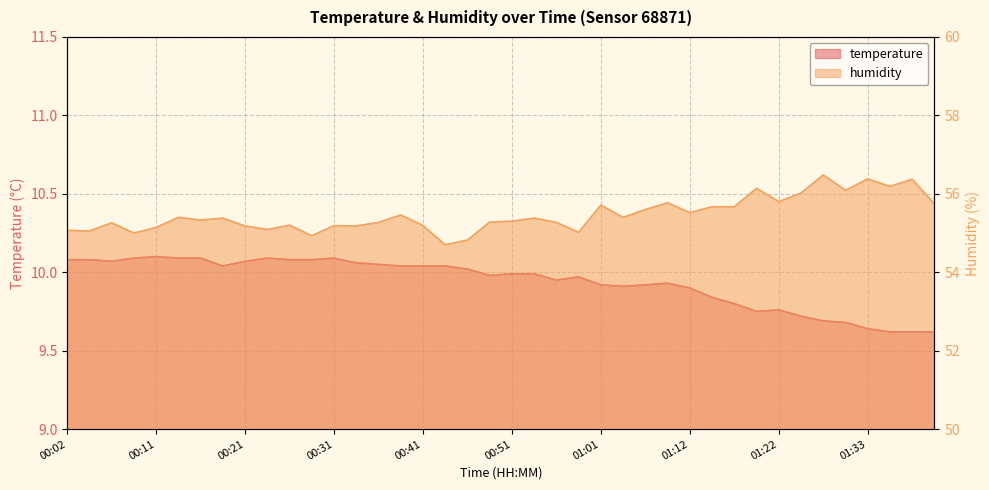

Reading left to right, what are all the values shown in this chart?

temperature: 10.1	10.1	10.1	10.1	10.1	10.1	10.1	10.0	10.1	10.1	10.1	10.1	10.1	10.1	10.1	10.0	10.0	10.0	10.0	10.0	10.0	10.0	9.9	10.0	9.9	9.9	9.9	9.9	9.9	9.8	9.8	9.8	9.8	9.7	9.7	9.7	9.6	9.6	9.6	9.6
humidity: 55.1	55.0	55.3	55.0	55.1	55.4	55.3	55.4	55.2	55.1	55.2	54.9	55.2	55.2	55.3	55.5	55.2	54.7	54.8	55.3	55.3	55.4	55.3	55.0	55.7	55.4	55.6	55.8	55.5	55.7	55.7	56.1	55.8	56.0	56.5	56.1	56.4	56.2	56.4	55.7